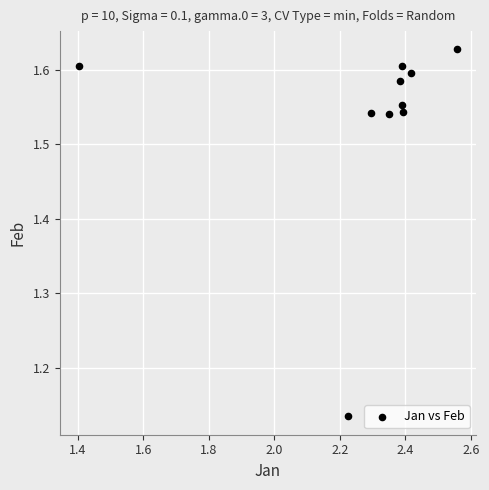

What is the average X value?

2.3